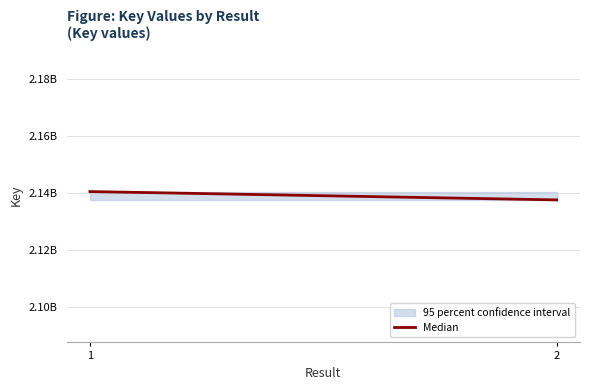

Between 1 and 2, which is larger?

1